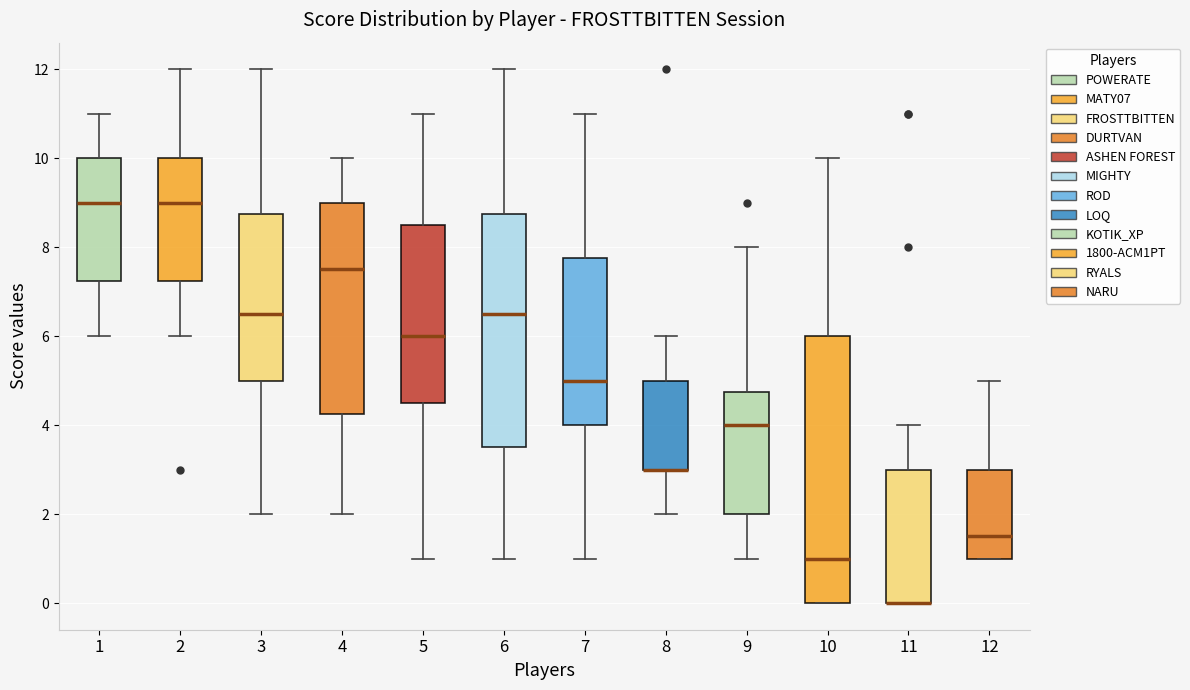

Where is the upper edge of the box at x = 2 on the y-axis? The values are not printed on the chart, so give them approximately, as read against the axis.

10.0